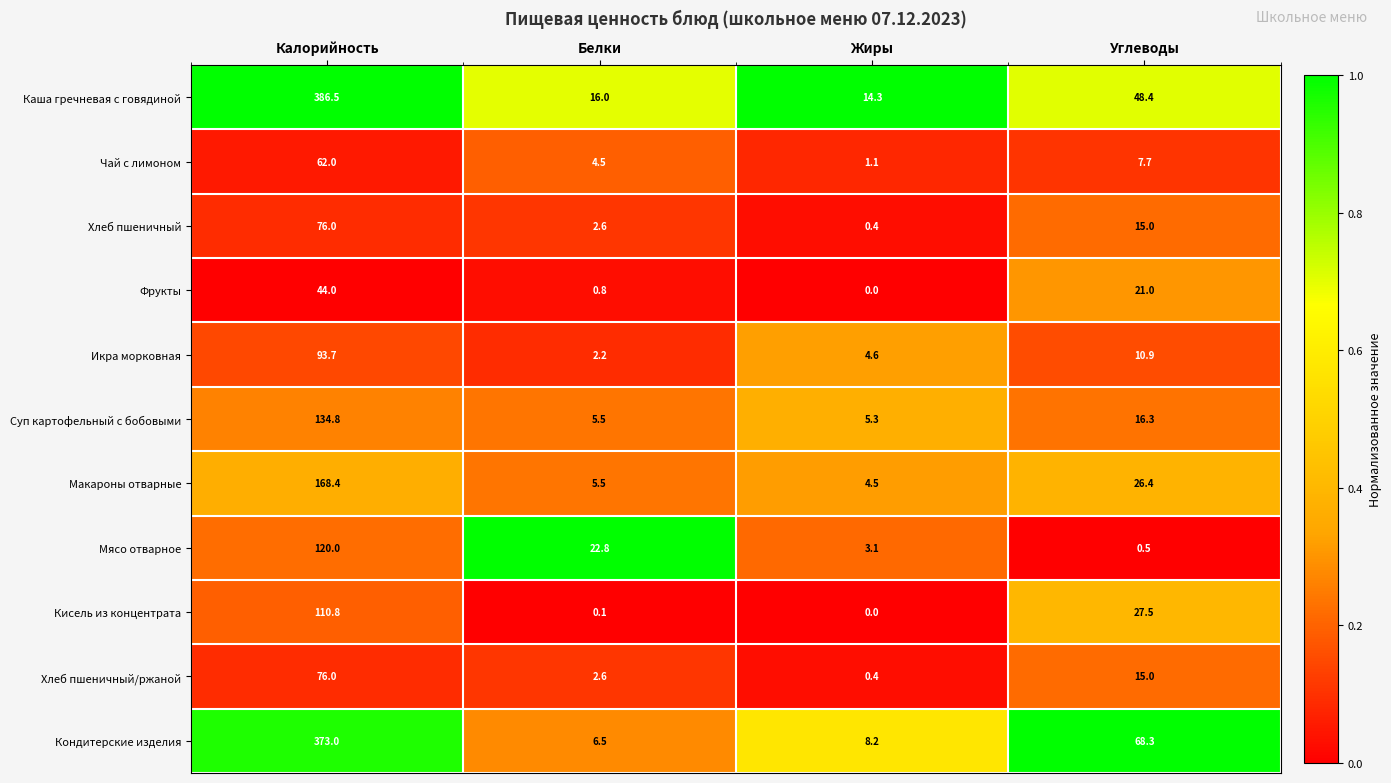

The value of Кисель из концентрата at Белки is 0.1. True or false?

True